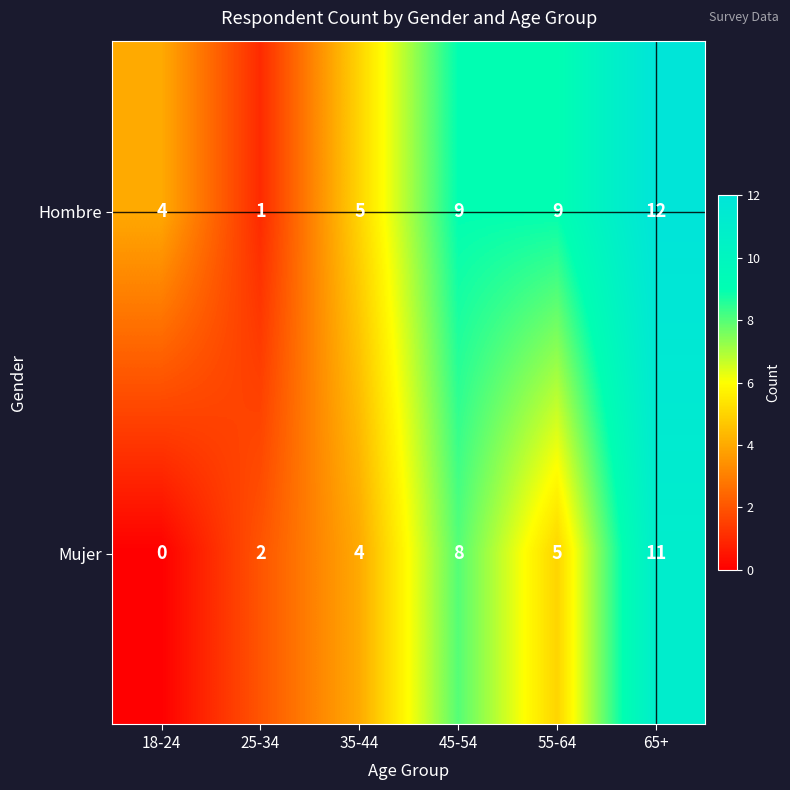

At which category is the sum across all series the highest?

65+